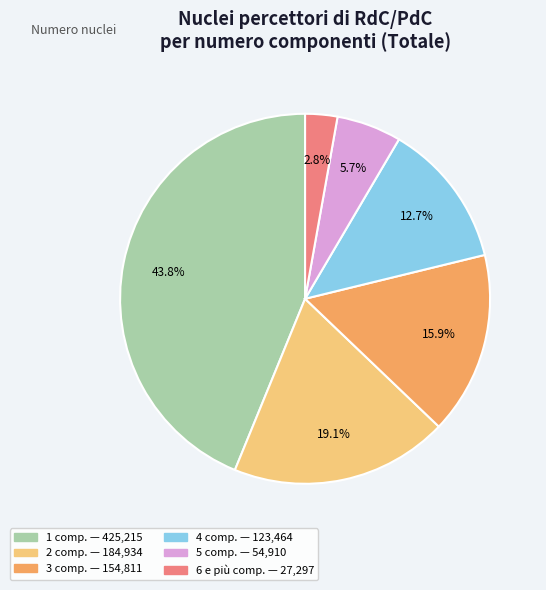

To the nearest percent, what is the average slice percentage?

17%